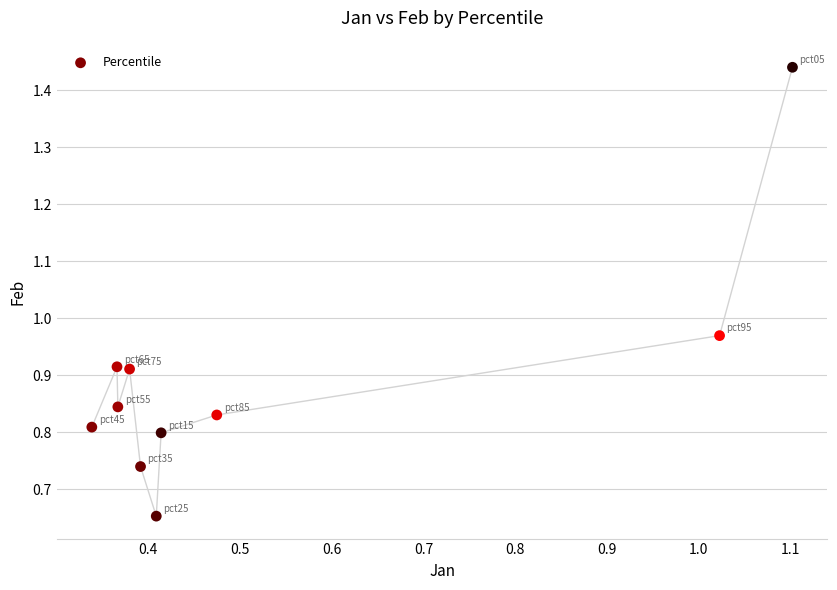

What is the average X value?

0.5